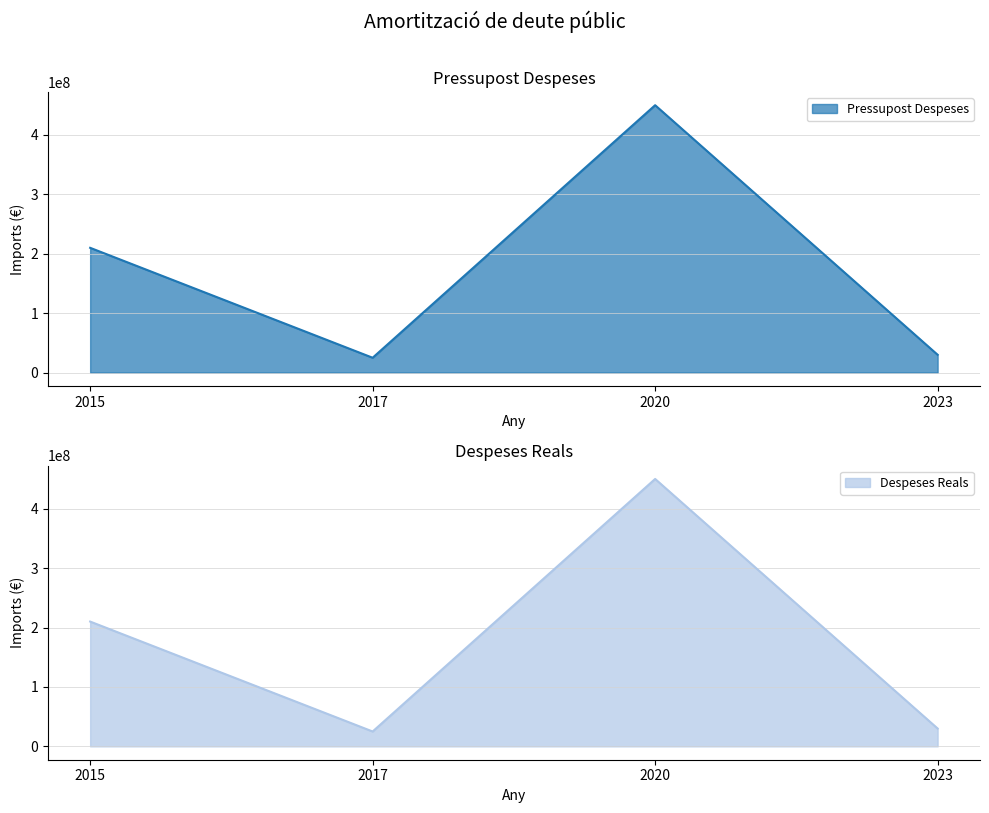

How many values in the Pressupost Despeses series are below 210000000?

2